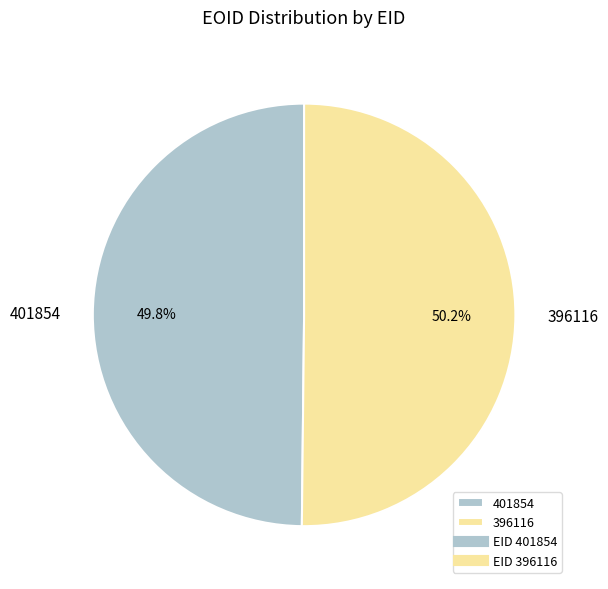

Approximately how many times larger is the value at 401854 compared to 396116?

1.0